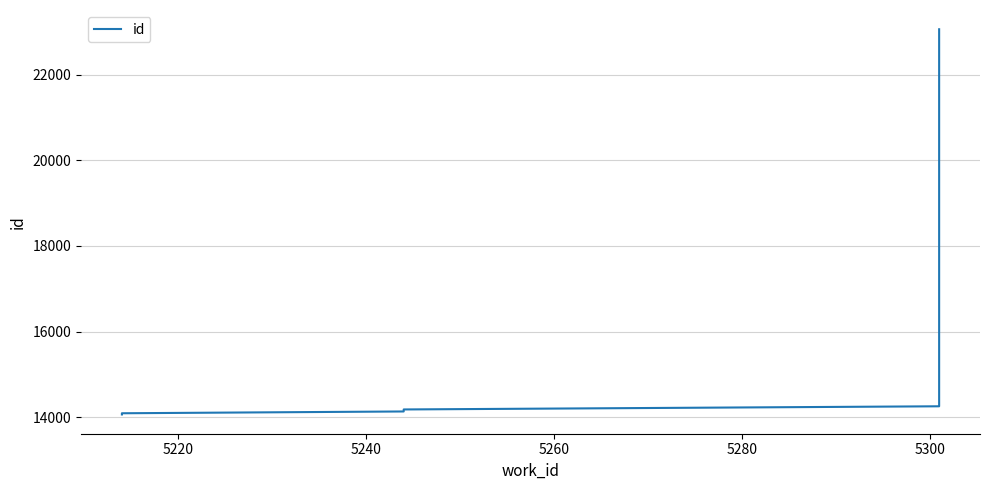

What is the smallest value displayed?

14061